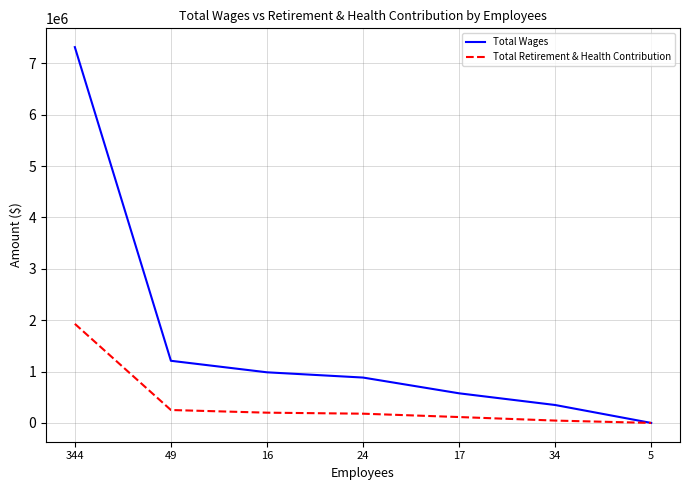

What position from the left is 34?

6